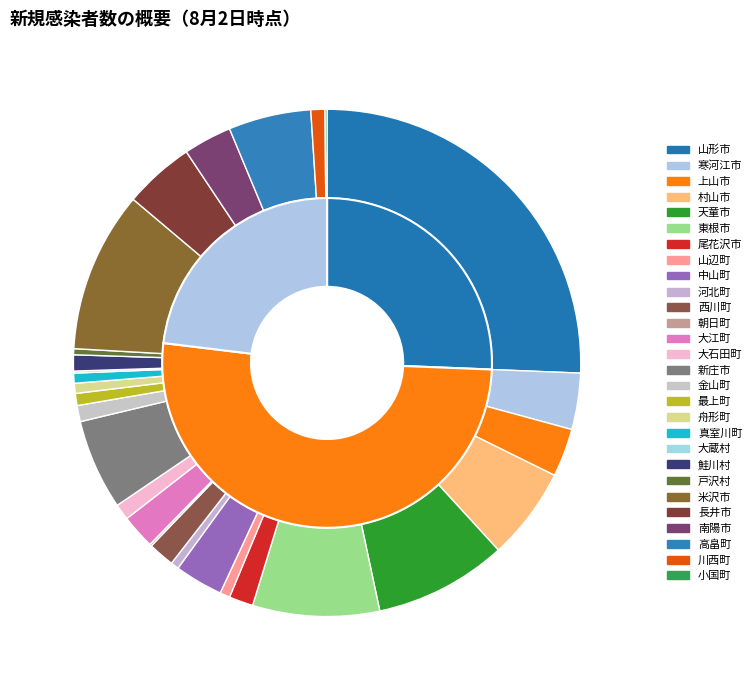

Do 天童市 and 大蔵村 together represent more than half of the pie?

No